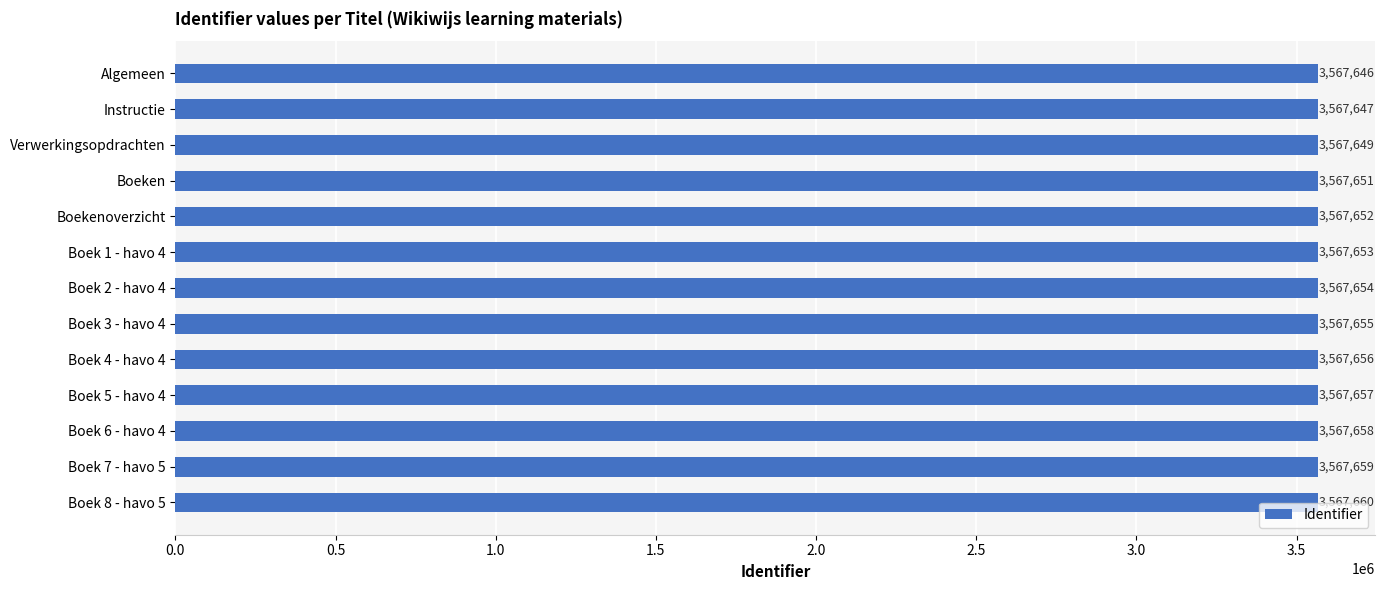

What position from the bottom is Boek 7 - havo 5?

2